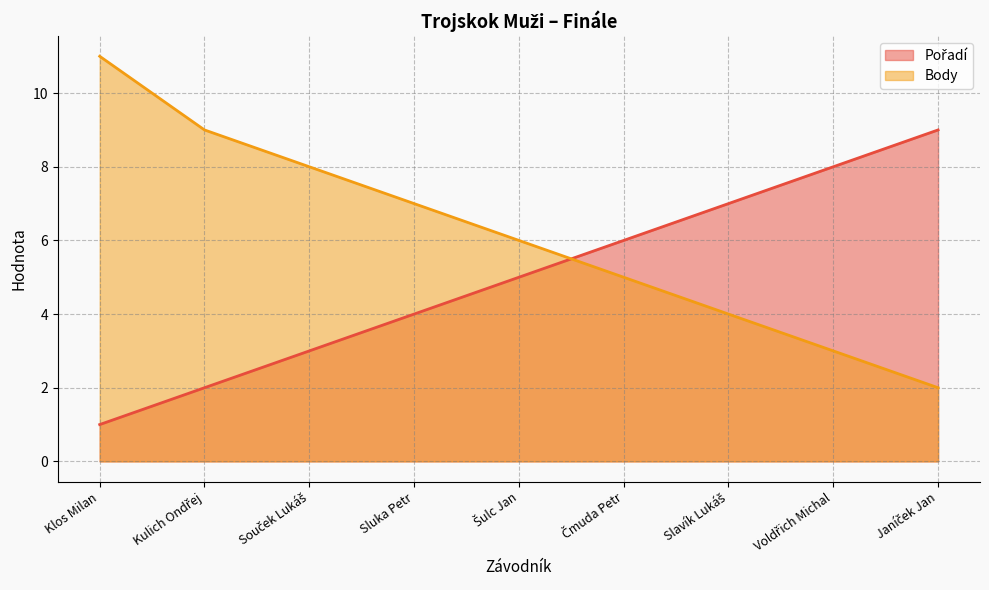

True or false: Pořadí and Body intersect in this chart.

True